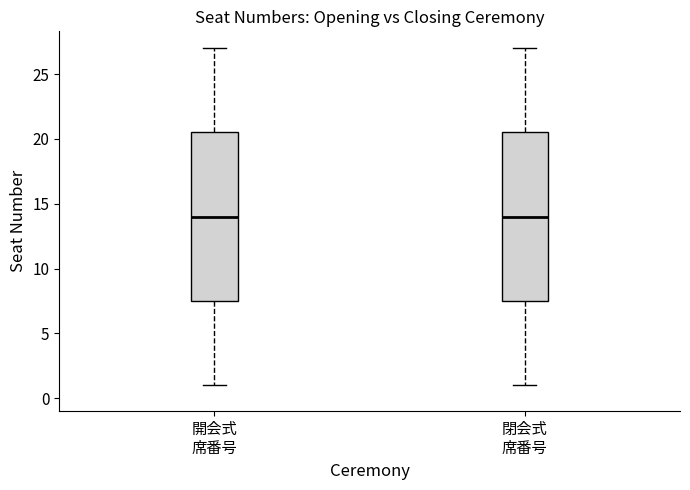

Where does the upper whisker of the box for 開会式 席番号 end on the y-axis? The values are not printed on the chart, so give them approximately, as read against the axis.

27.0